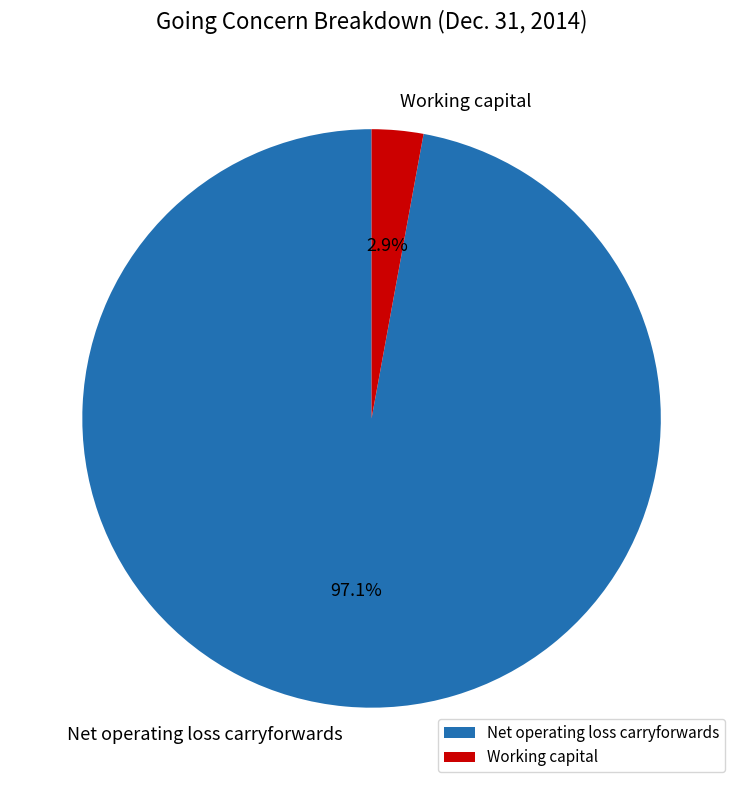

To the nearest percent, what is the difference between the Working capital and Net operating loss carryforwards slice percentages?

94%